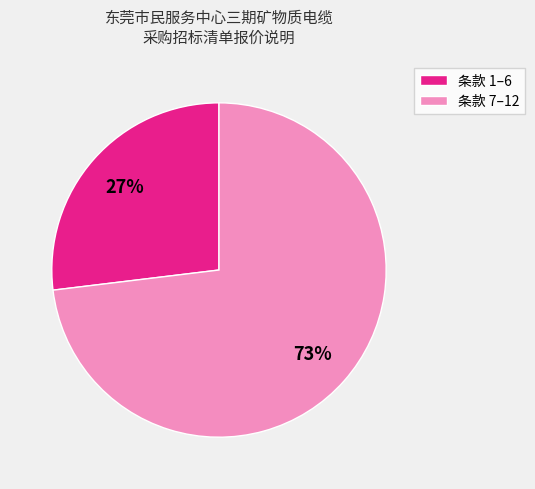

To the nearest percent, what portion does 条款 1–6 represent?

27%